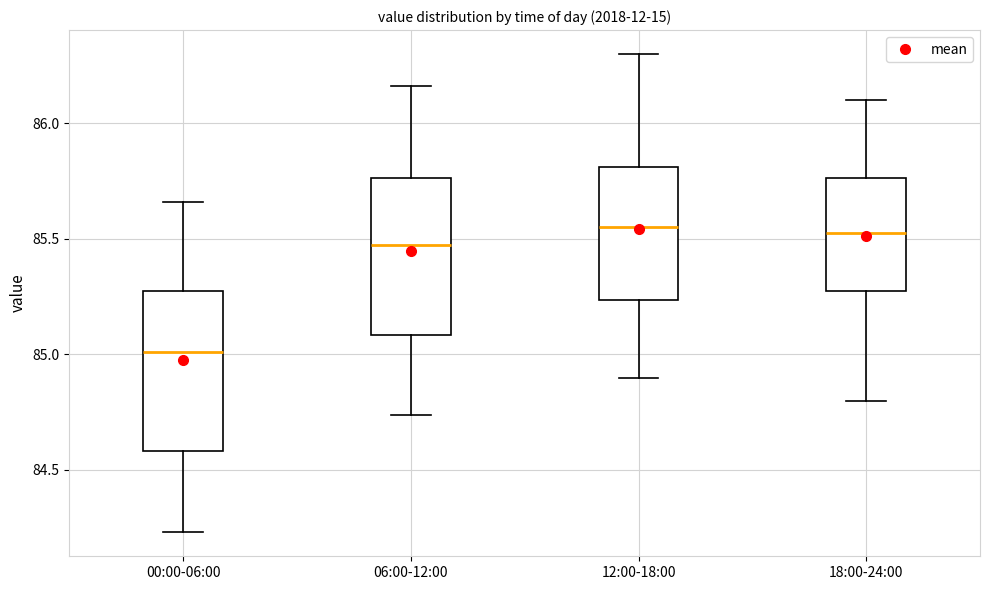

Where is the lower edge of the box for 18:00-24:00 on the y-axis? The values are not printed on the chart, so give them approximately, as read against the axis.

85.30